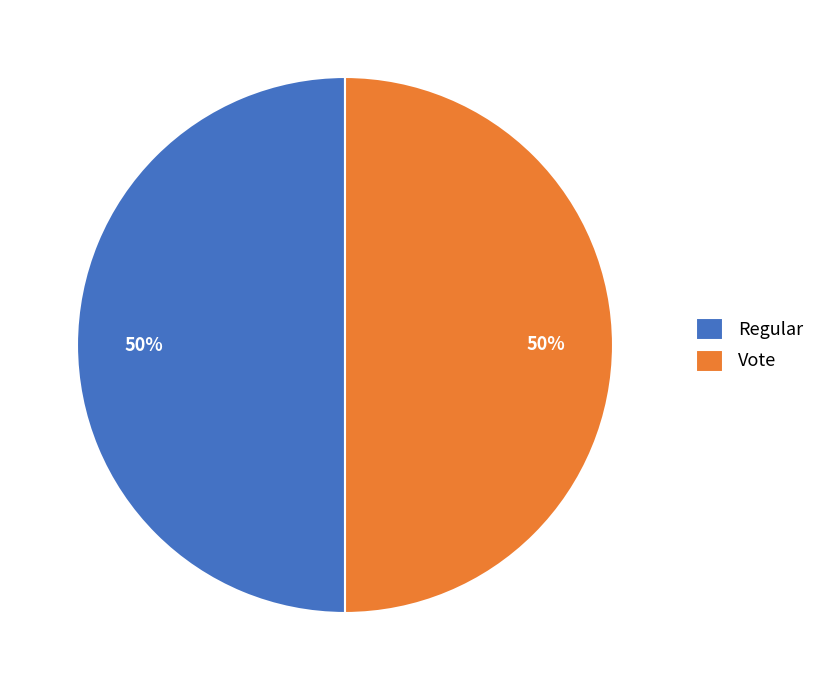

Do Vote and Regular together represent more than half of the pie?

Yes